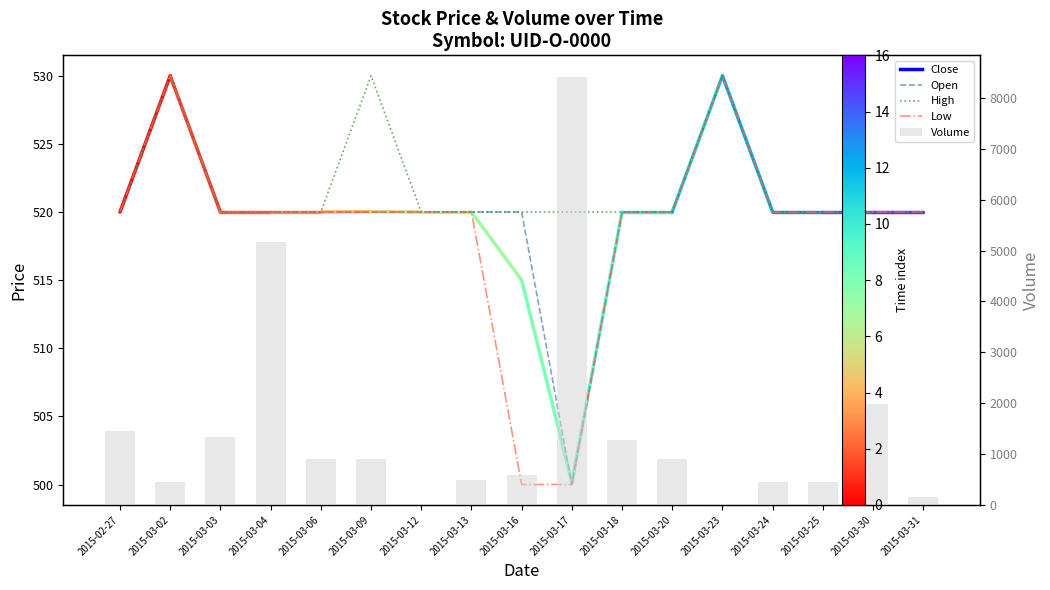

What is the total value across all series at 2015-03-17?

9938